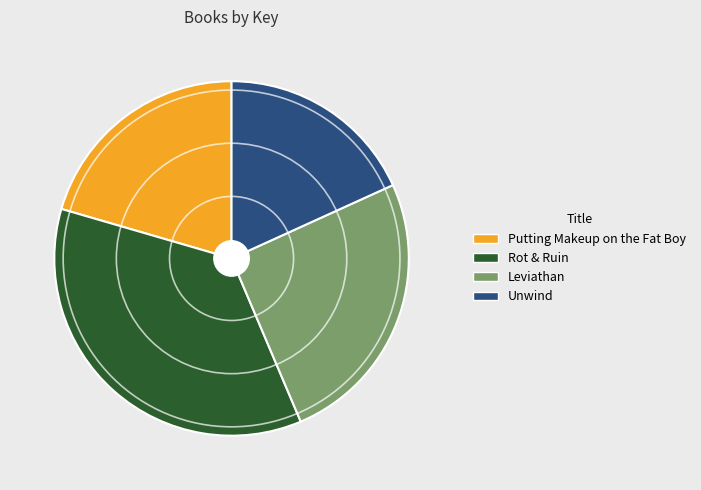

Is the sum of Leviathan and Putting Makeup on the Fat Boy greater than half?

No